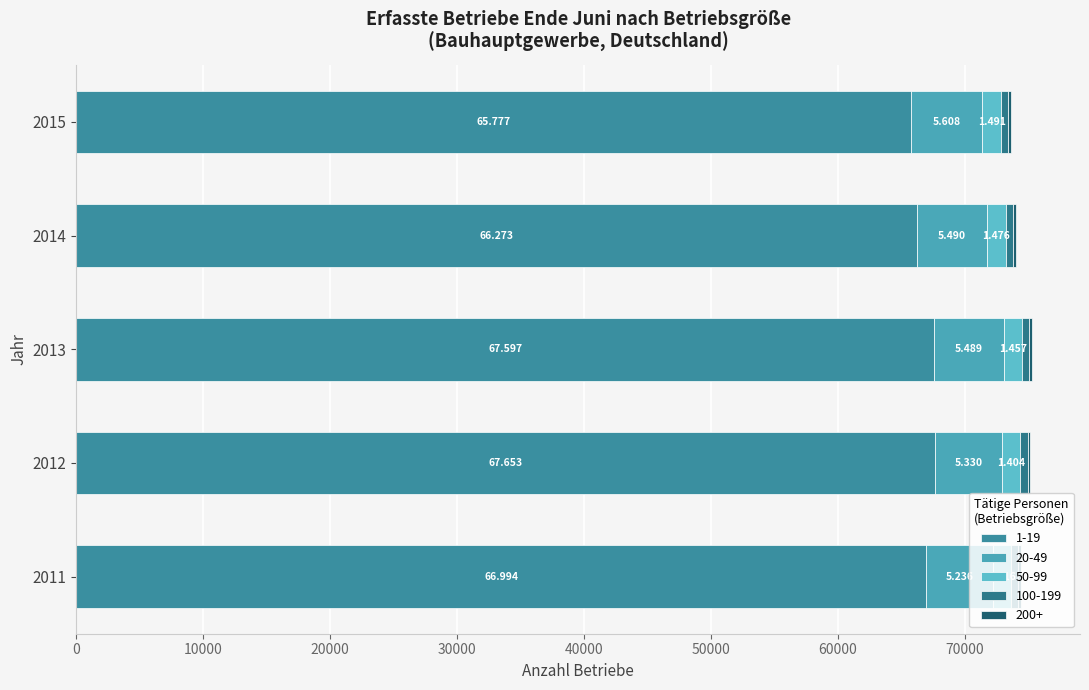

Rank the series at 2011 from lowest to highest value.

200+, 100-199, 50-99, 20-49, 1-19